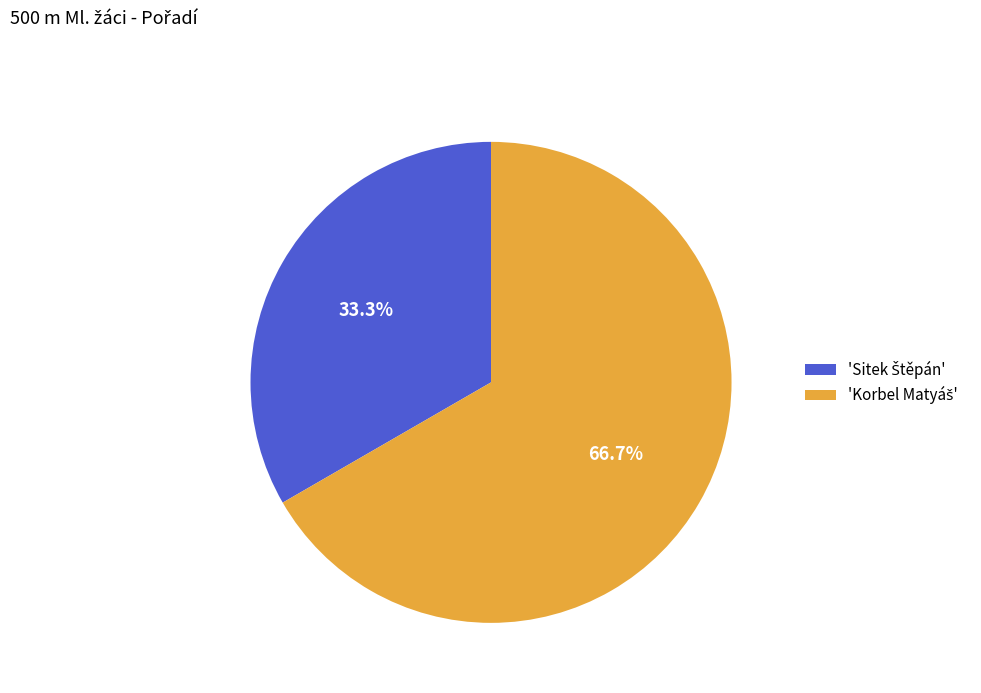

Does any single category account for the majority?

Yes